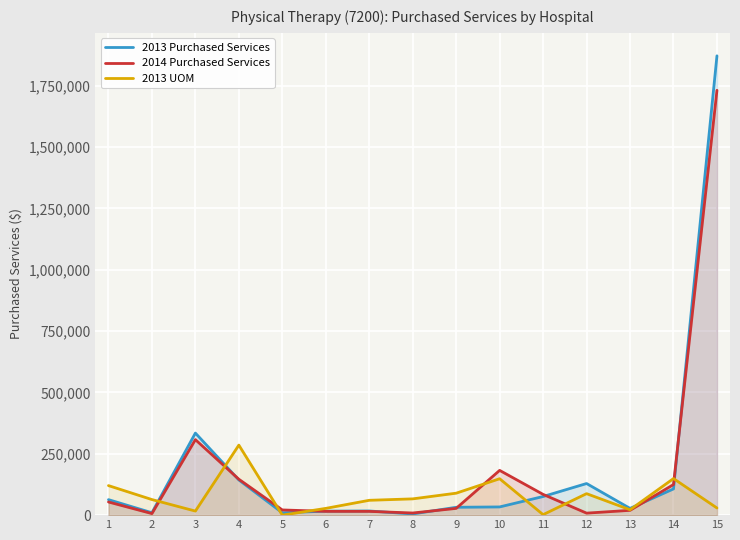

At how many categories does at least one series exceed 440208?

1